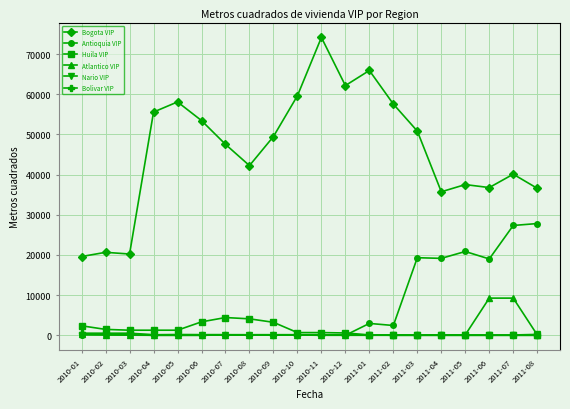

At how many categories does at least one series exceed 41000?

12